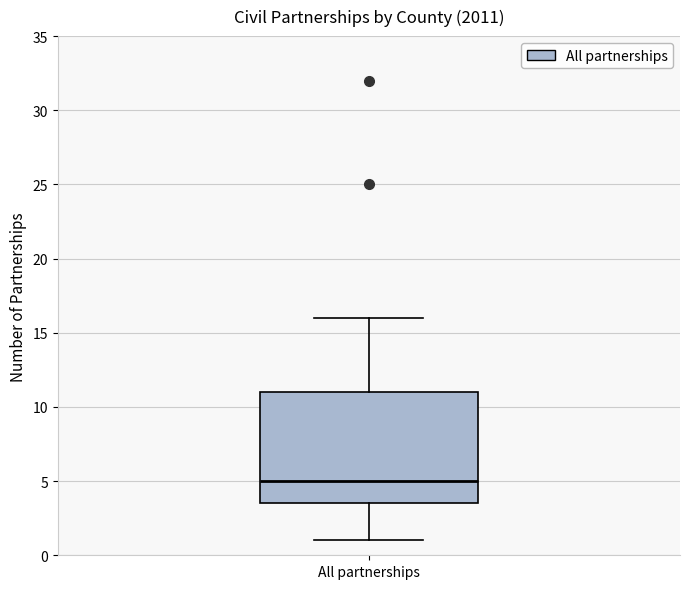

Where does the median line of the box for All partnerships sit on the y-axis? The values are not printed on the chart, so give them approximately, as read against the axis.

5.0